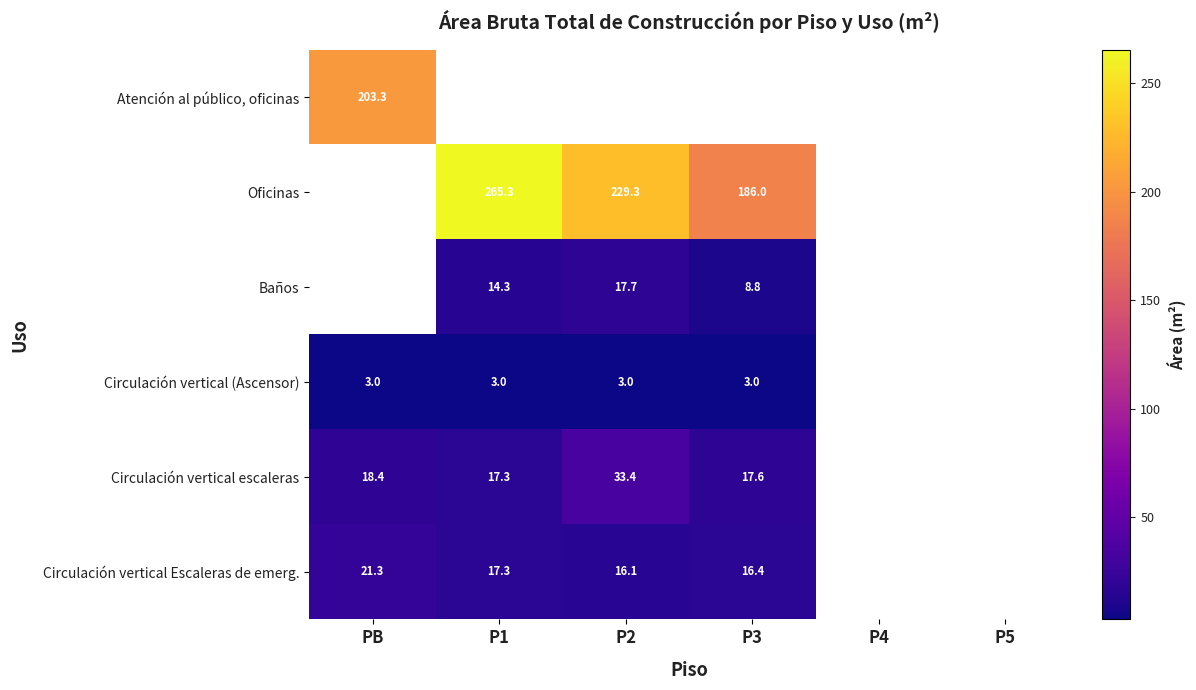

Is the value of Circulación vertical escaleras at PB greater than the value of Circulación vertical Escaleras de emerg. at P3?

Yes